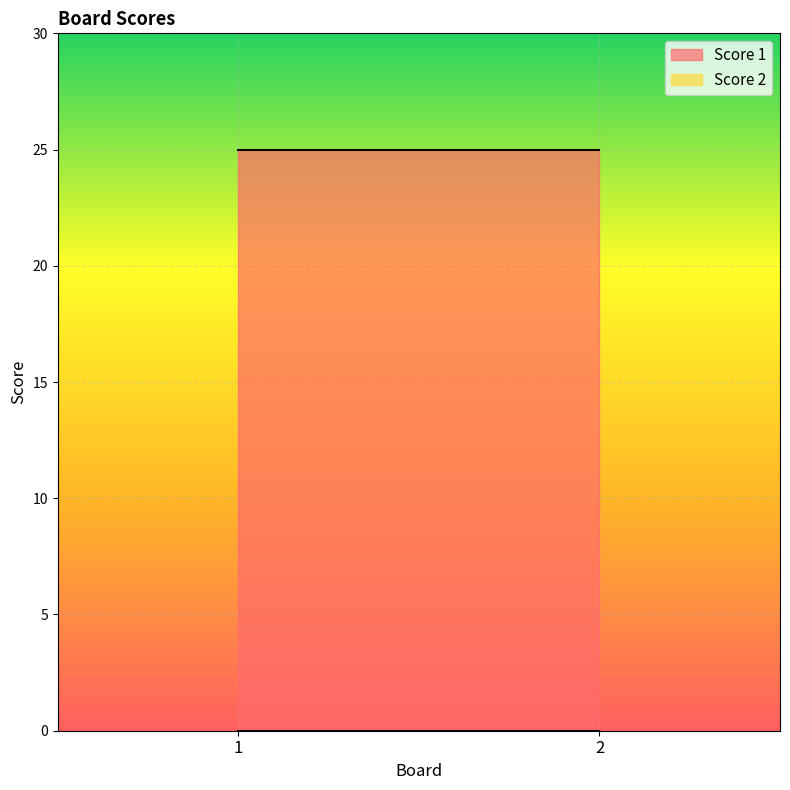

How many series are shown in this chart?

2